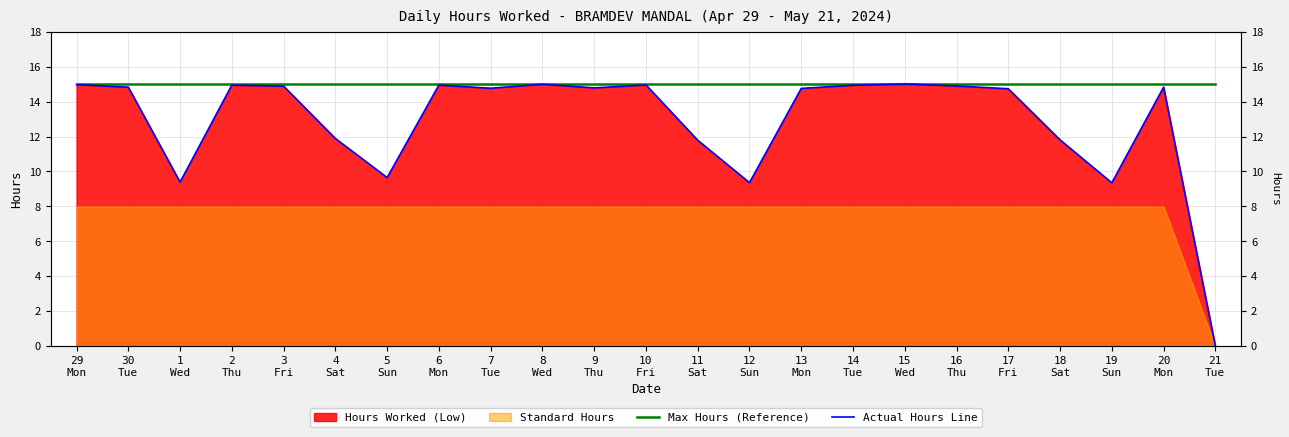

Reading right to left, extract all data points from this chart.

Max Hours (Reference): 21
Tue=15.0	20
Mon=15.0	19
Sun=15.0	18
Sat=15.0	17
Fri=15.0	16
Thu=15.0	15
Wed=15.0	14
Tue=15.0	13
Mon=15.0	12
Sun=15.0	11
Sat=15.0	10
Fri=15.0	9
Thu=15.0	8
Wed=15.0	7
Tue=15.0	6
Mon=15.0	5
Sun=15.0	4
Sat=15.0	3
Fri=15.0	2
Thu=15.0	1
Wed=15.0	30
Tue=15.0	29
Mon=15.0
Actual Hours Line: 21
Tue=0.0	20
Mon=14.8	19
Sun=9.3	18
Sat=11.8	17
Fri=14.7	16
Thu=14.9	15
Wed=15.0	14
Tue=14.9	13
Mon=14.8	12
Sun=9.4	11
Sat=11.8	10
Fri=15.0	9
Thu=14.8	8
Wed=15.0	7
Tue=14.8	6
Mon=14.9	5
Sun=9.7	4
Sat=11.9	3
Fri=14.9	2
Thu=14.9	1
Wed=9.4	30
Tue=14.8	29
Mon=15.0